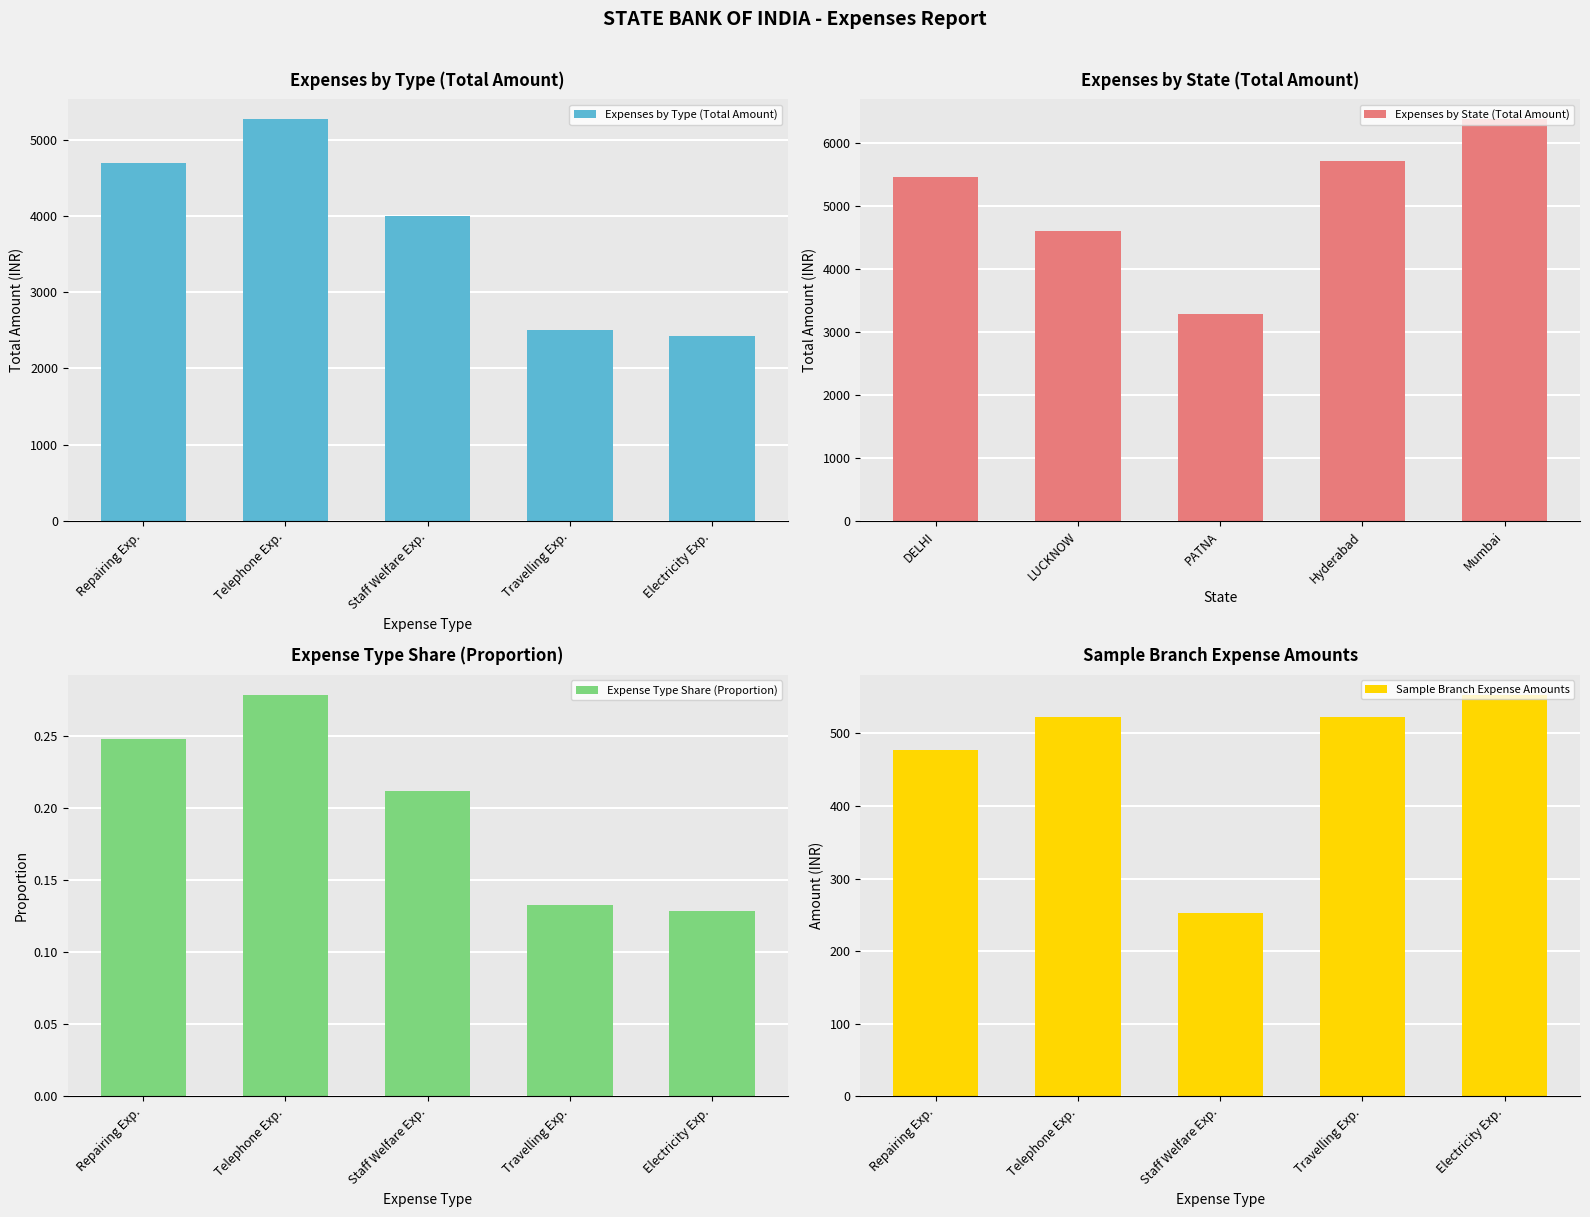

True or false: Expenses by Type (Total Amount) has a value of 4691.0 at Repairing Exp..

True